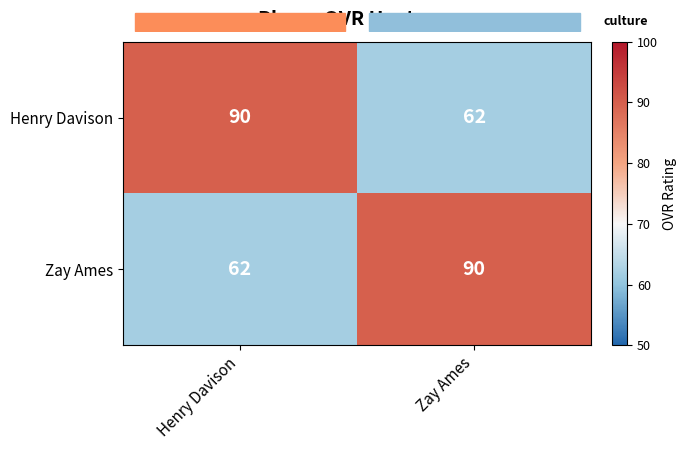

What is the average value of the Zay Ames series?

76